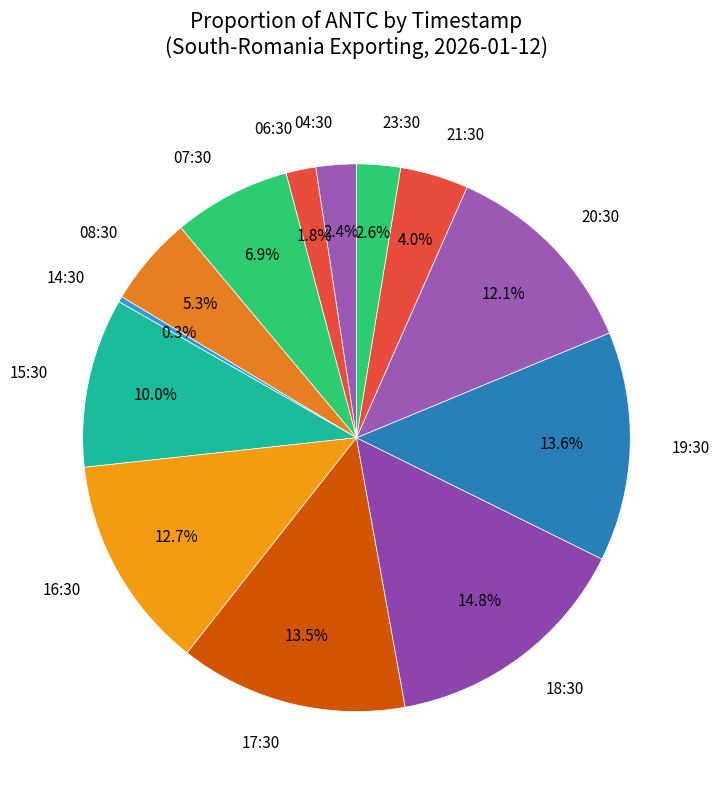

What is the total percentage of 17:30 and 04:30?

15.9%